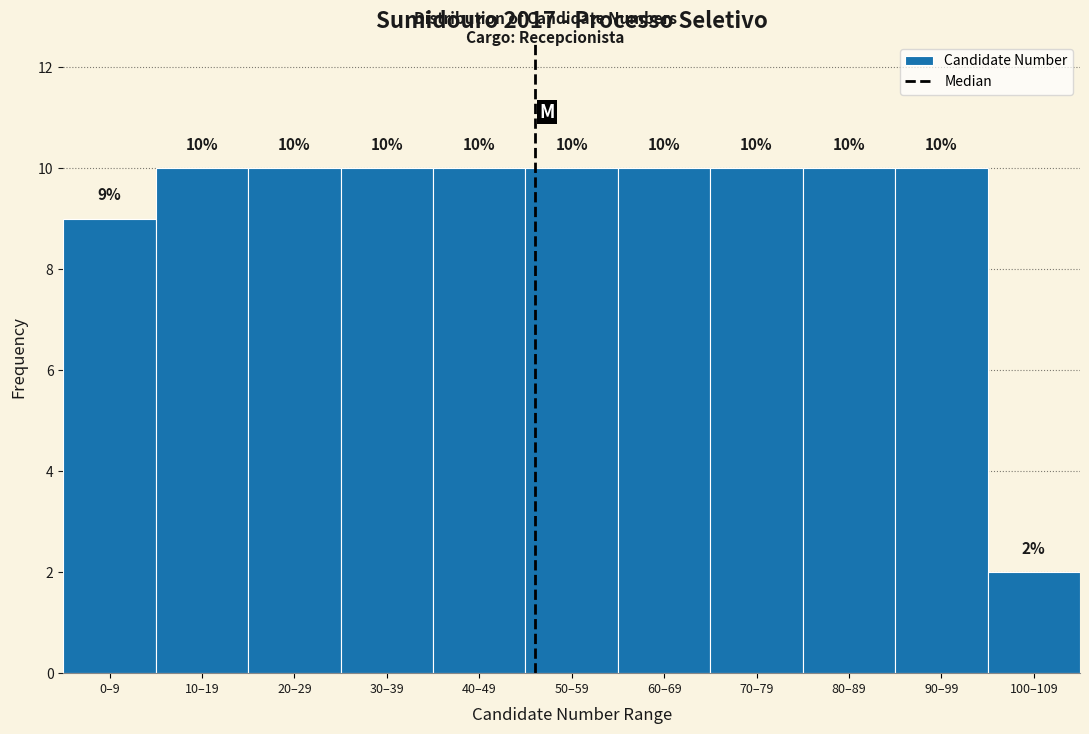

Reading left to right, transcribe all the data shown in this chart.

9	10	10	10	10	10	10	10	10	10	2